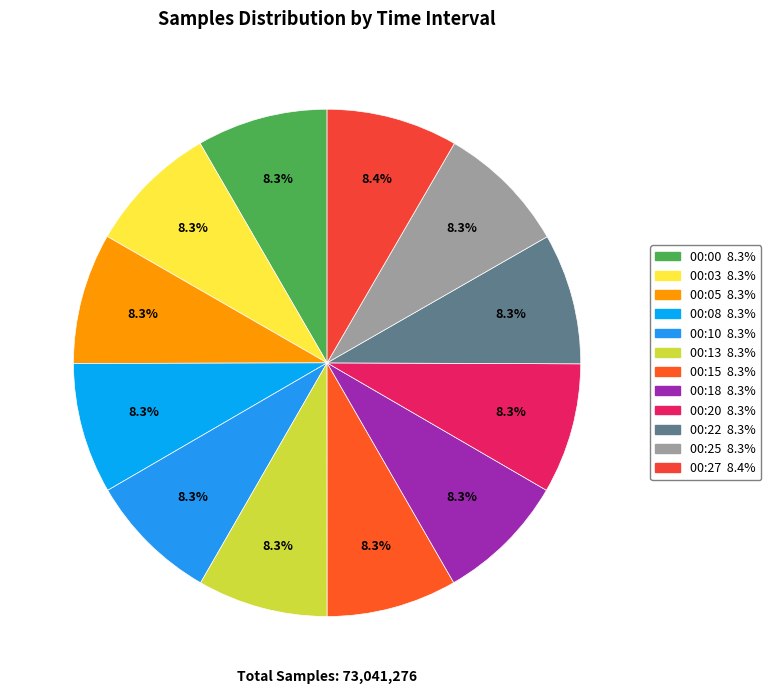

Count the number of slices in the pie.

12